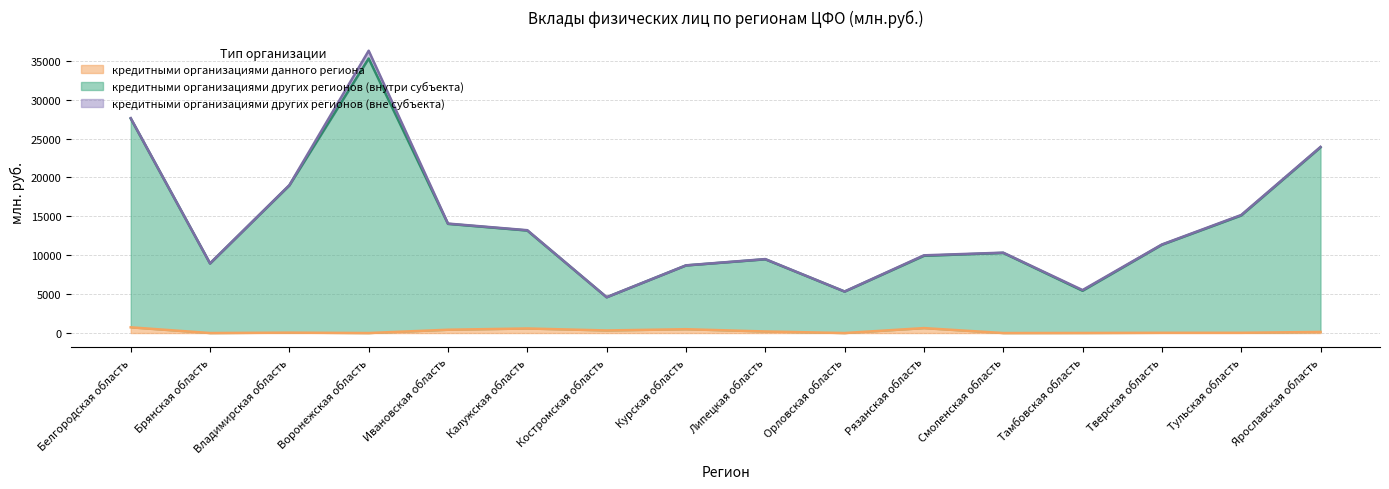

What is the value of the кредитными организациями данного региона point at the 7th from the left?

331